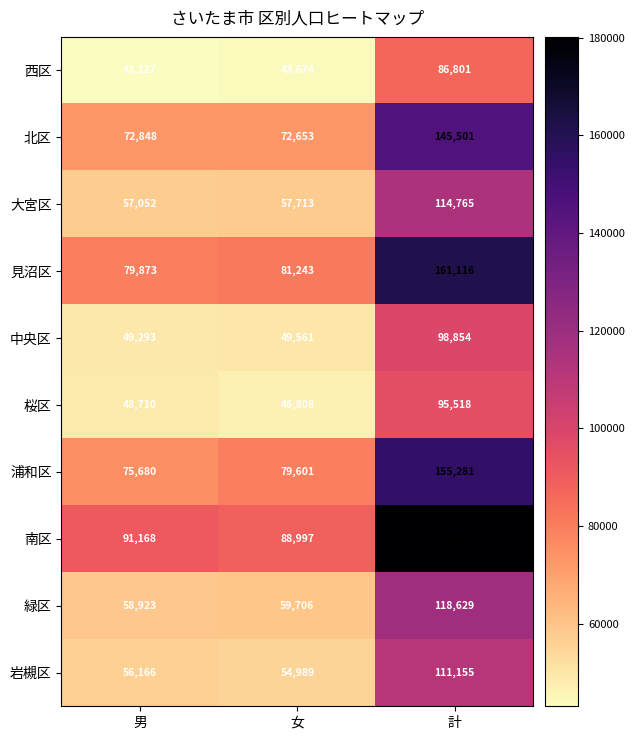

Which series has the largest total across all categories?

南区